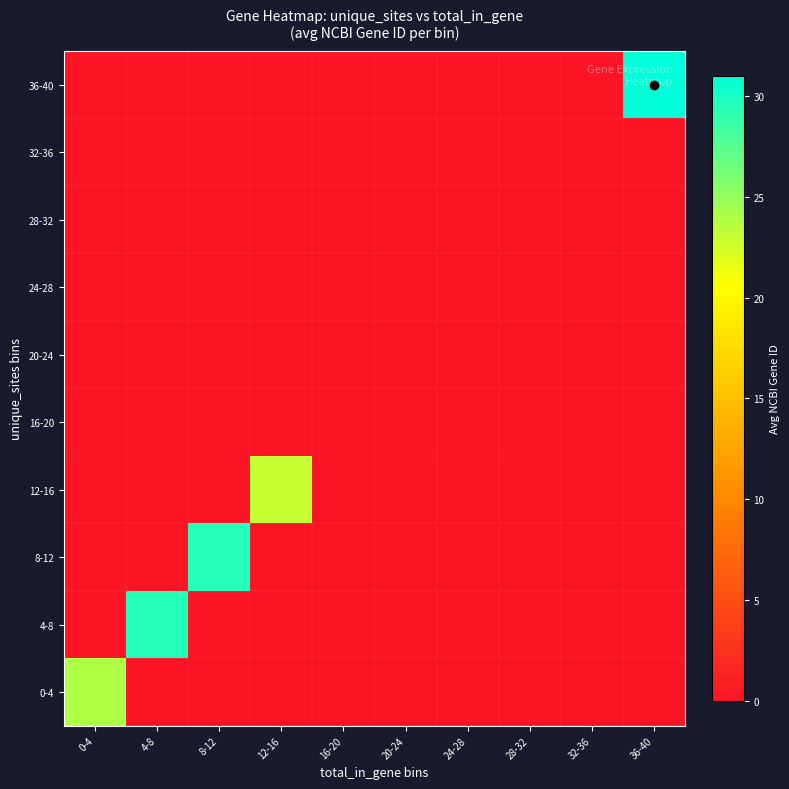

Which series has the widest spread of values?

36-40